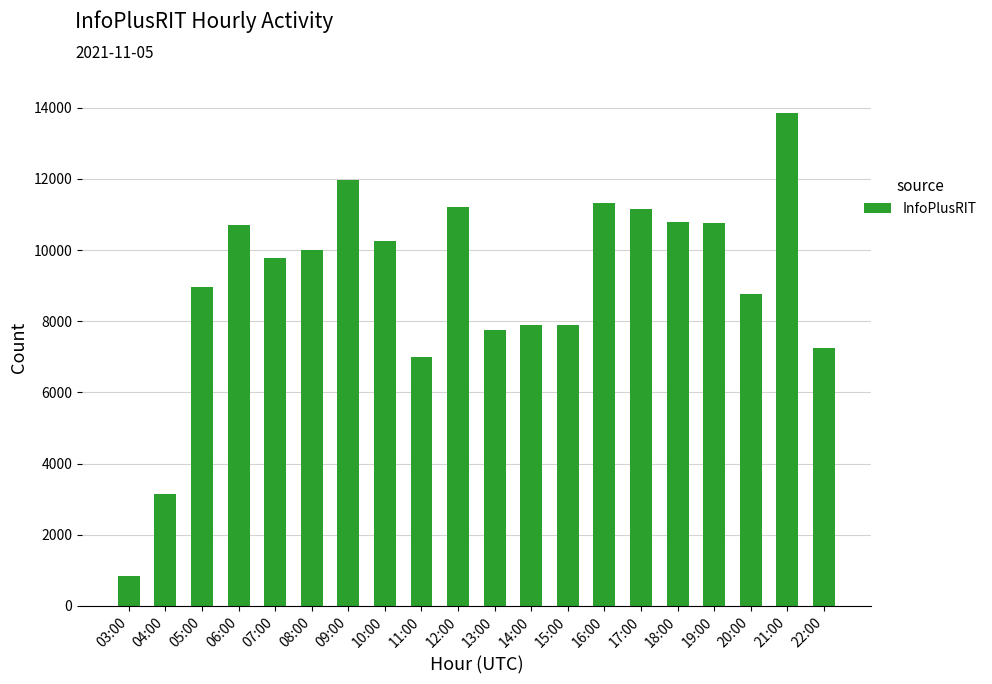

How many series are shown in this chart?

1